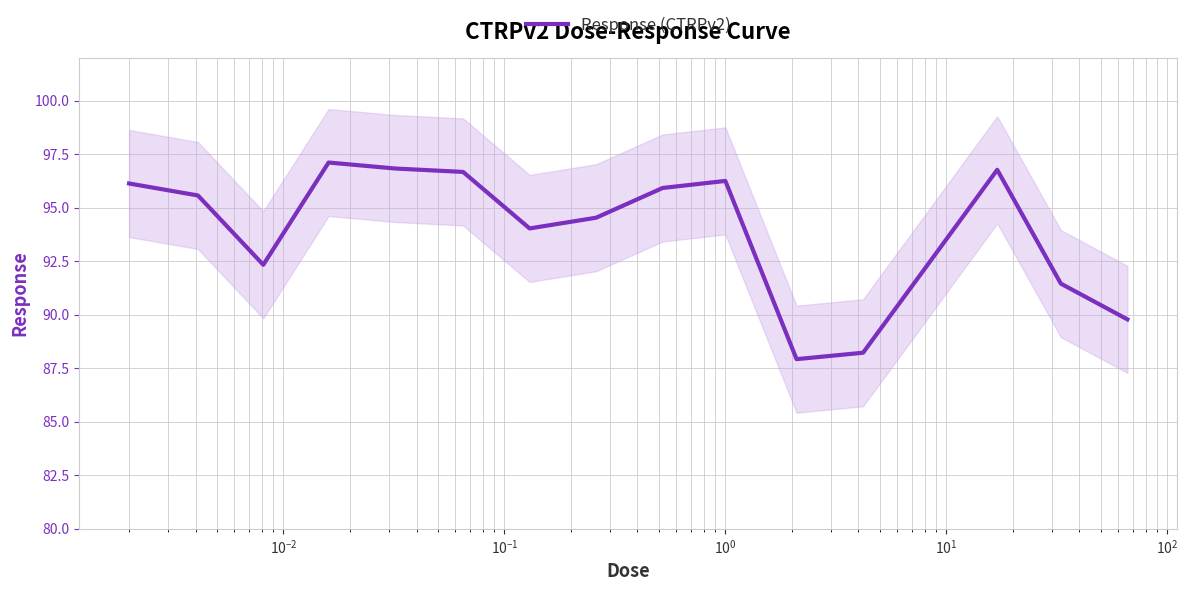

What is the lowest value of the Response (CTRPv2) series?

87.9